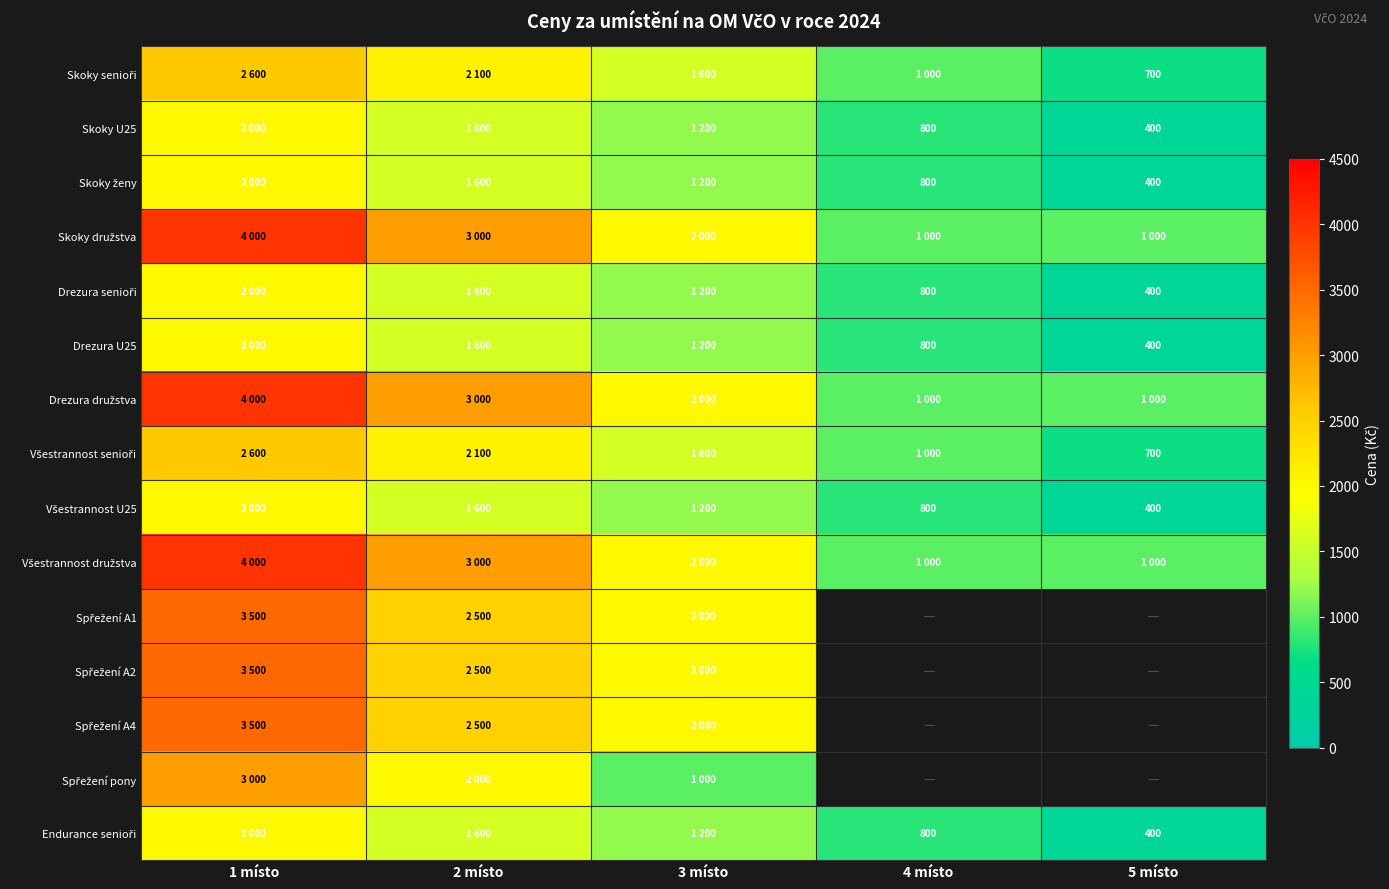

What is the difference between the highest and lowest values at 1 místo?

2000.0